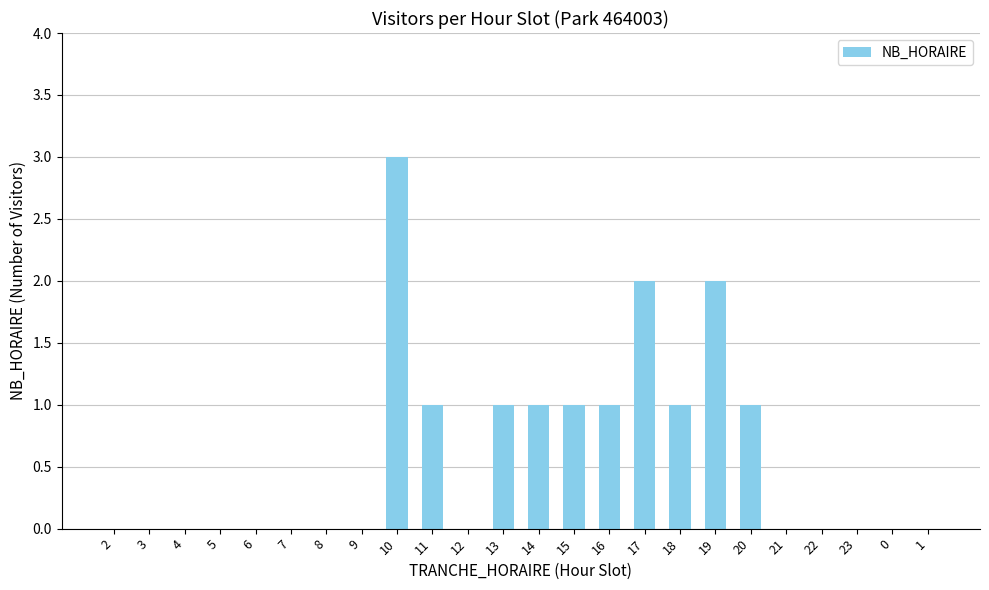

What is the sum of the values at 11 and 16?

2